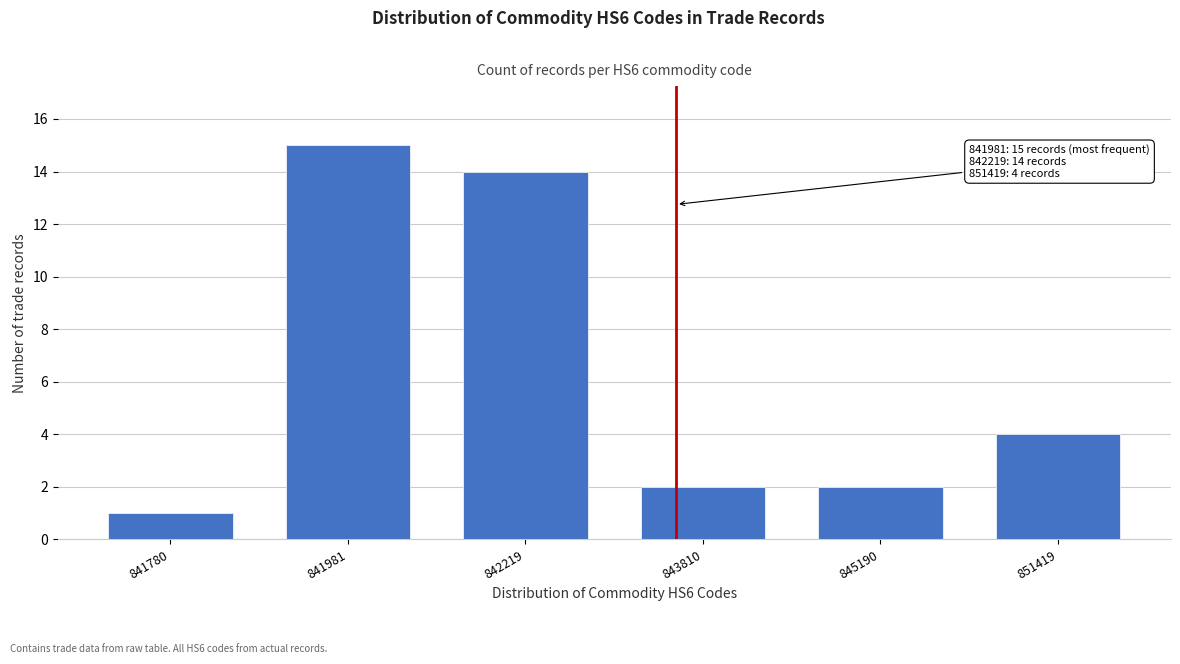

Reading right to left, list all the values displayed in this chart.

4	2	2	14	15	1